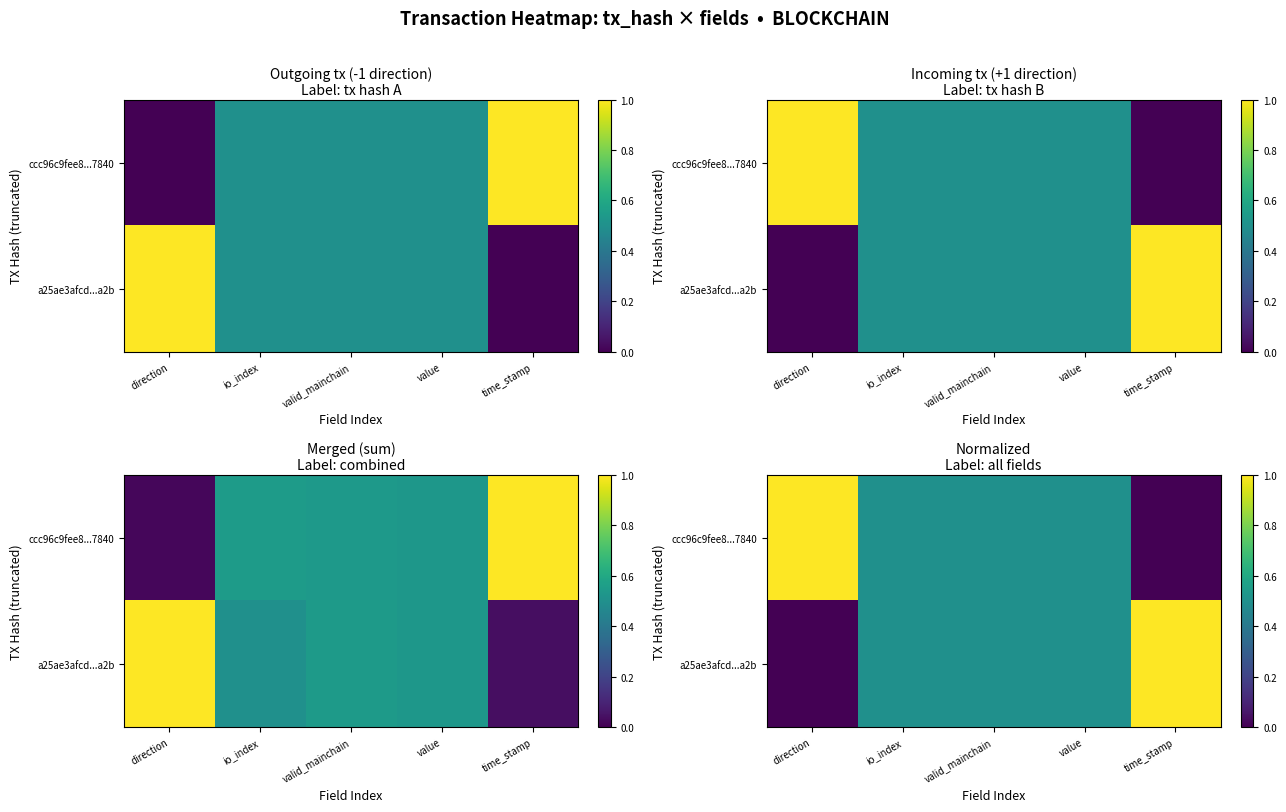

The a25ae3afcd...a2b series shows 1.0 at time_stamp. True or false?

True